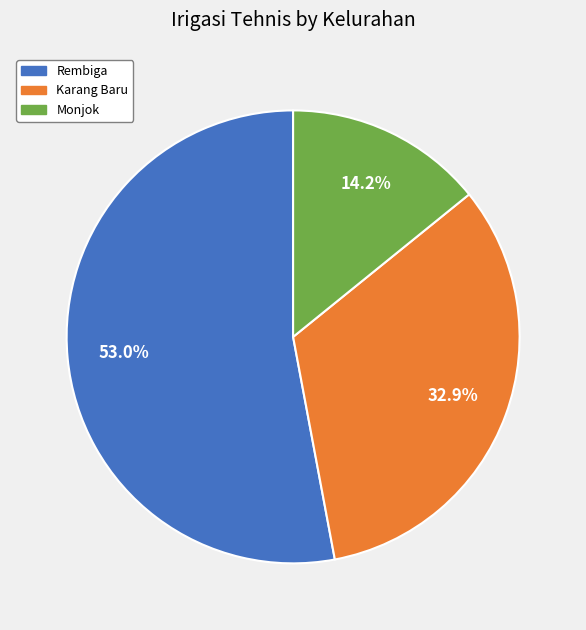

The Karang Baru slice represents 33% of the pie. True or false?

True